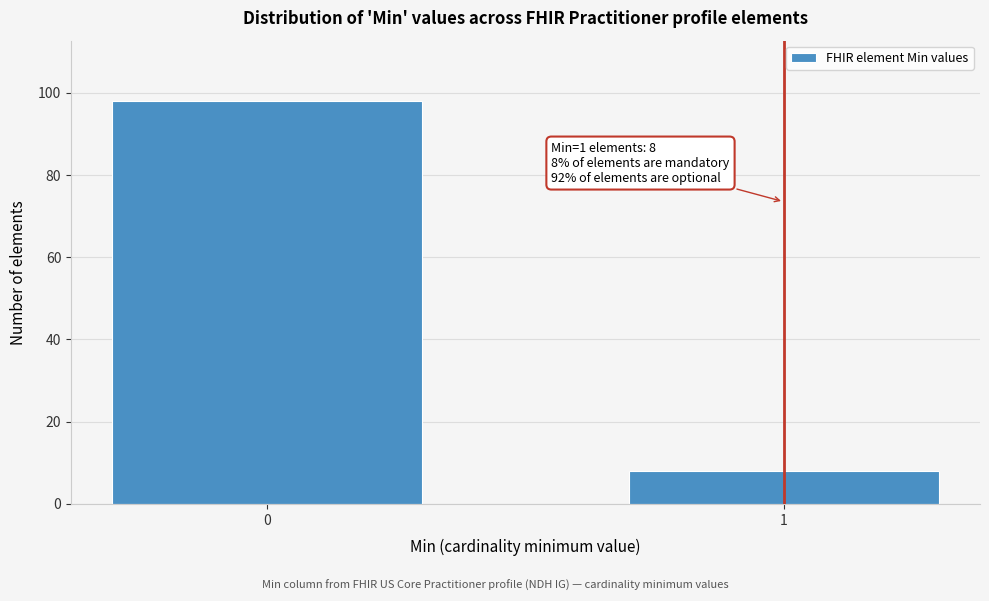

Reading left to right, extract all data points from this chart.

0=98	1=8